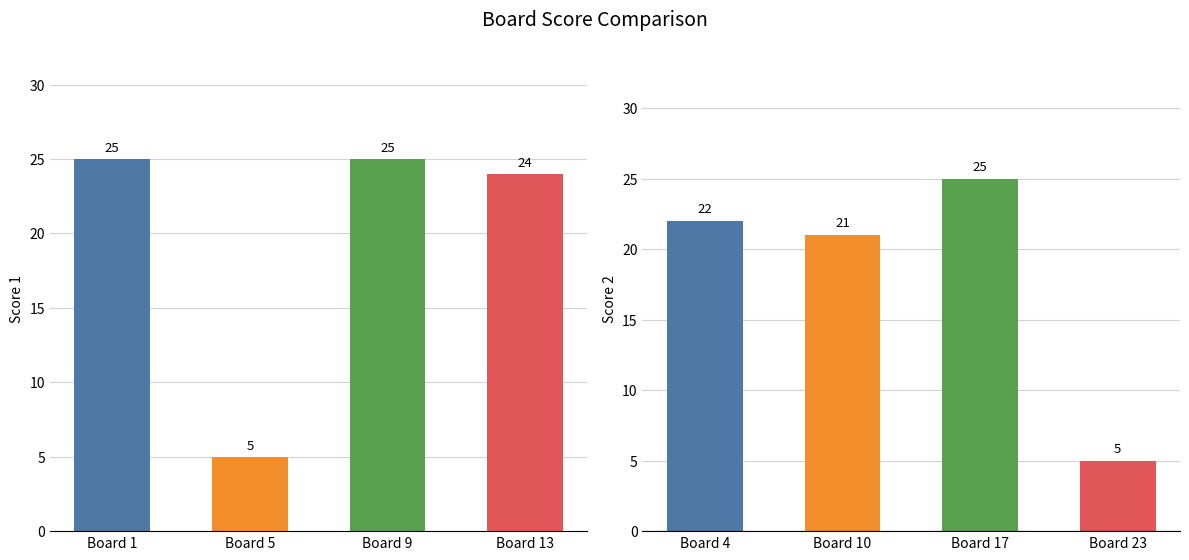

What is the sum of all Score 2 values?

73